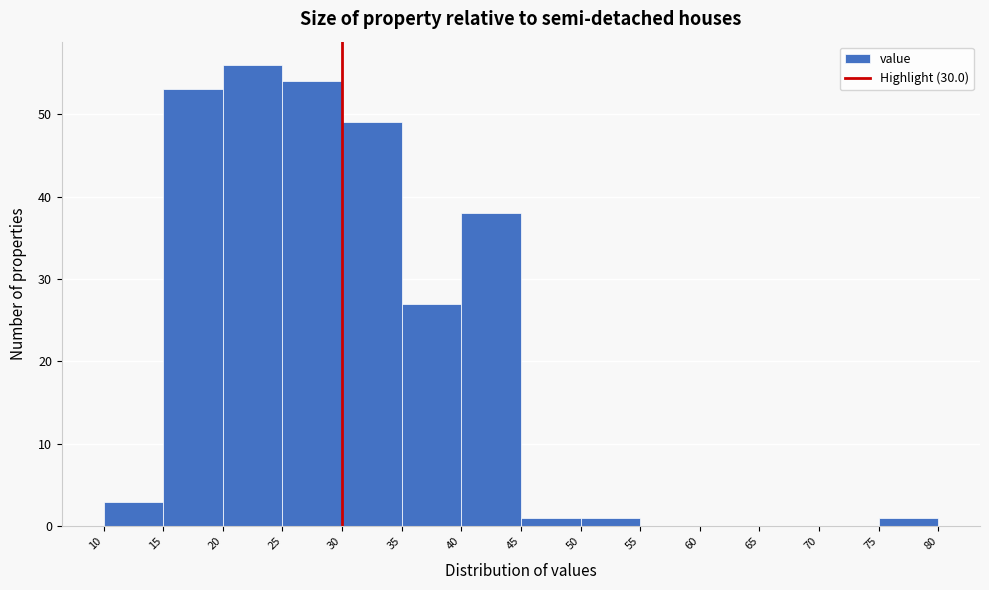

Reading left to right, transcribe this chart: for each bar, give the range it covers on the x-axis and its height. The values are not printed on the chart, so give them approximately, as read against the axis.

10 to 15: 3
15 to 20: 53
20 to 25: 56
25 to 30: 54
30 to 35: 49
35 to 40: 27
40 to 45: 38
45 to 50: 1
50 to 55: 1
55 to 60: 0
60 to 65: 0
65 to 70: 0
70 to 75: 0
75 to 80: 1